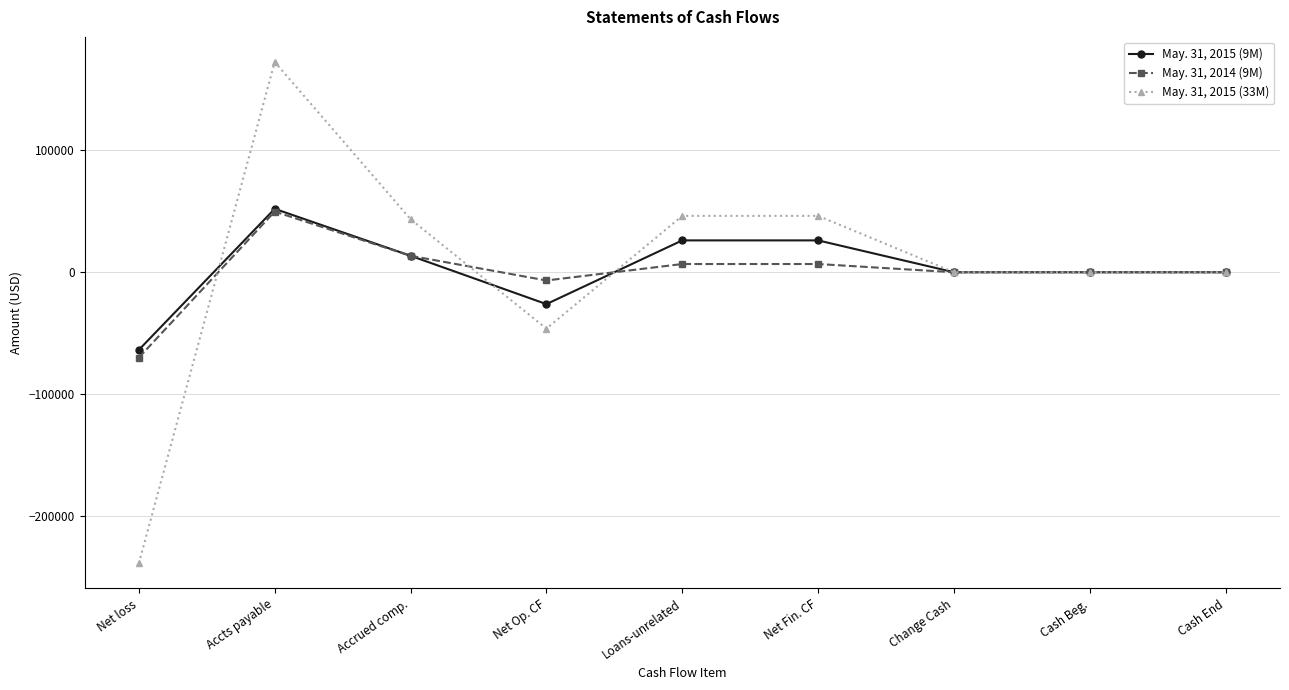

At which category does May. 31, 2015 (33M) reach its first local peak?

Accts payable